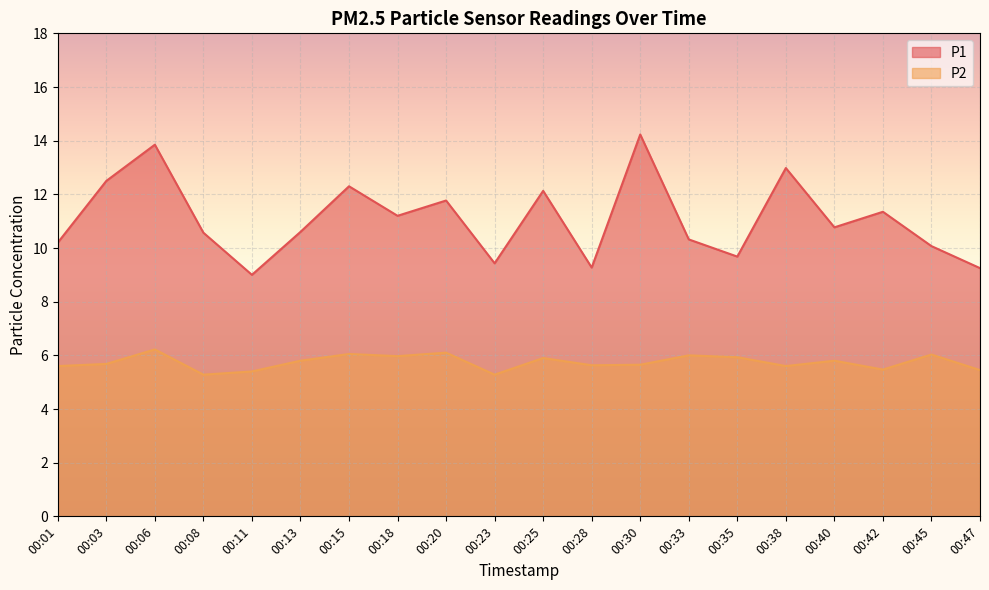

Where is the first local minimum for P2?

00:08